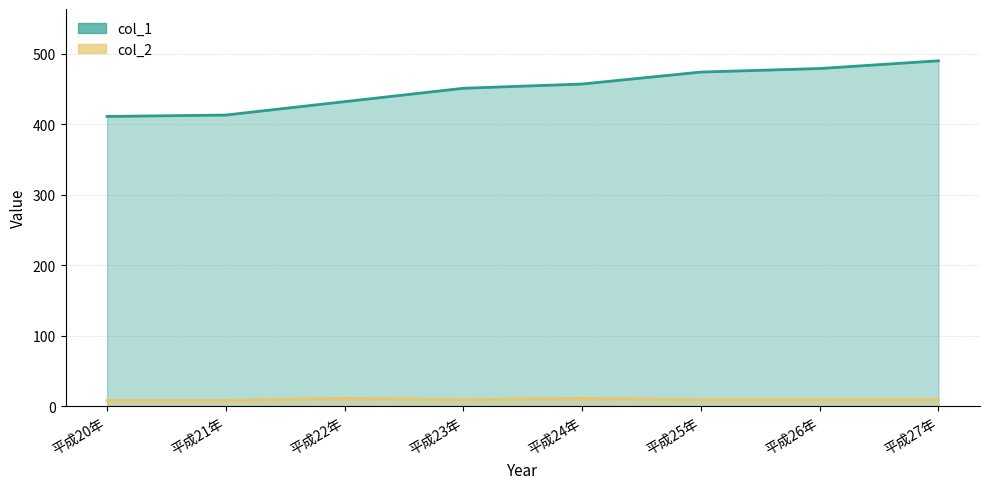

Does the chart display data point markers on the line(s)?

No